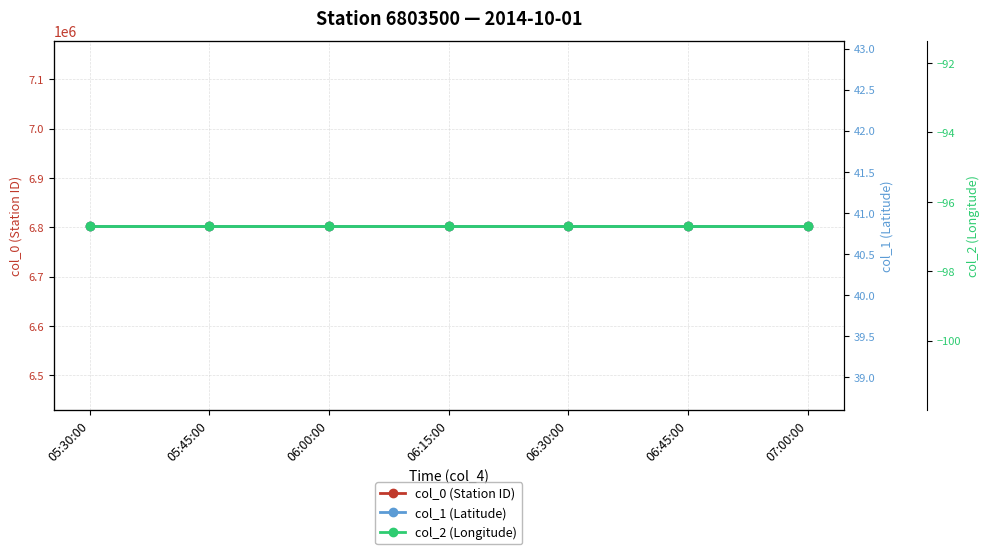

Which series has the largest total across all categories?

col_0 (Station ID)